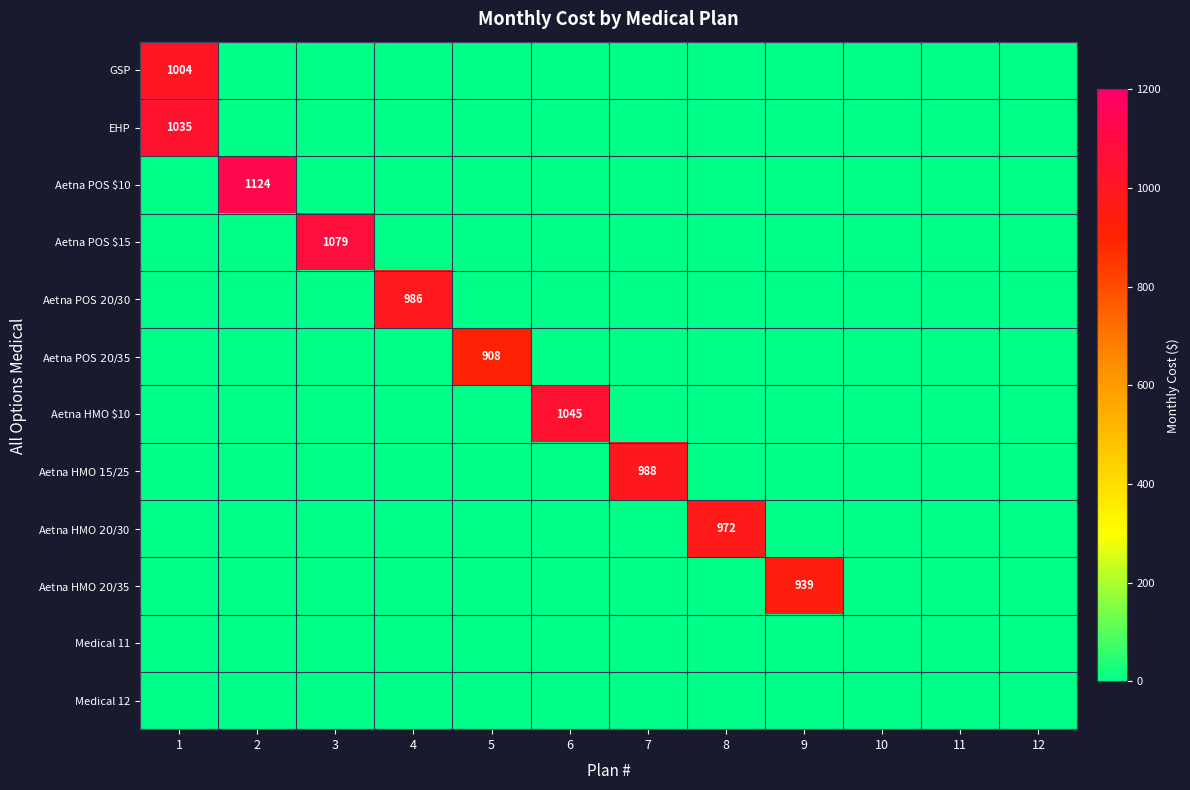

Between 5 and 6, which series saw the biggest shift?

Aetna HMO $10